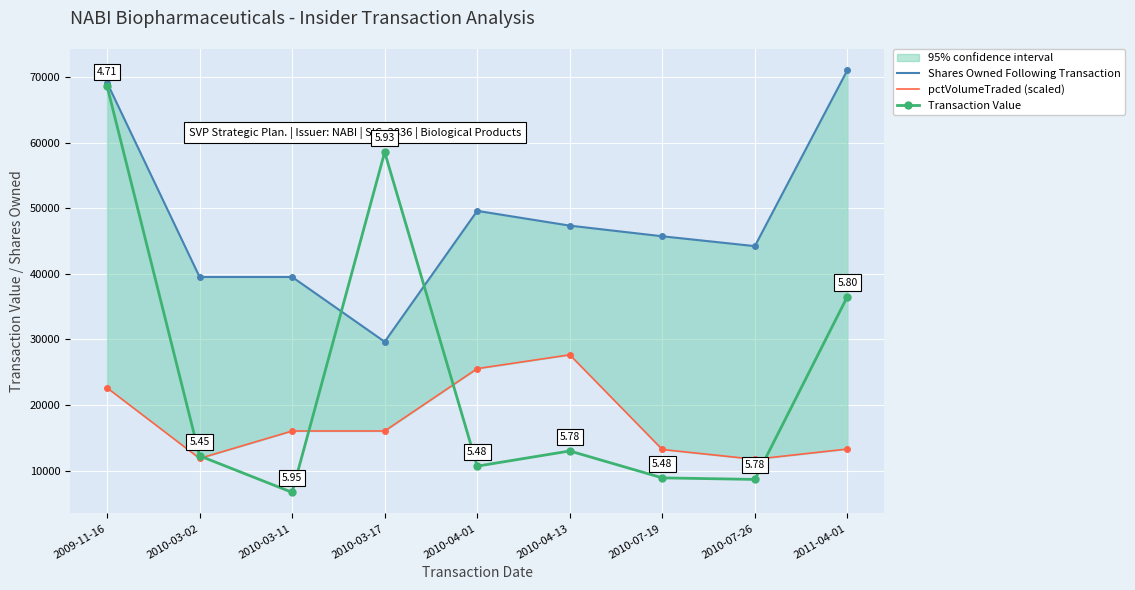

True or false: Transaction Value and Shares Owned Following Transaction cross at least once.

True